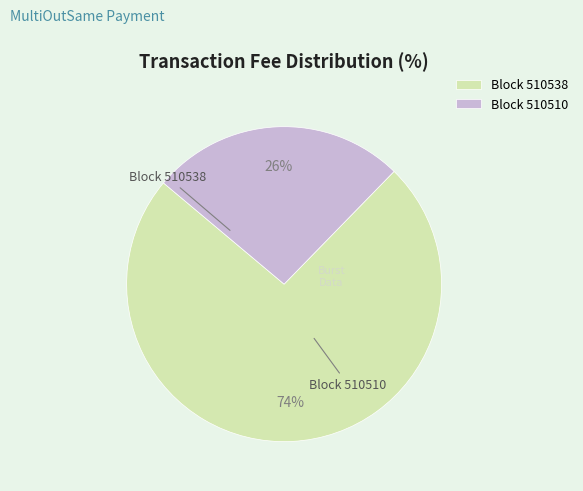

To the nearest percent, what is the average slice percentage?

50%